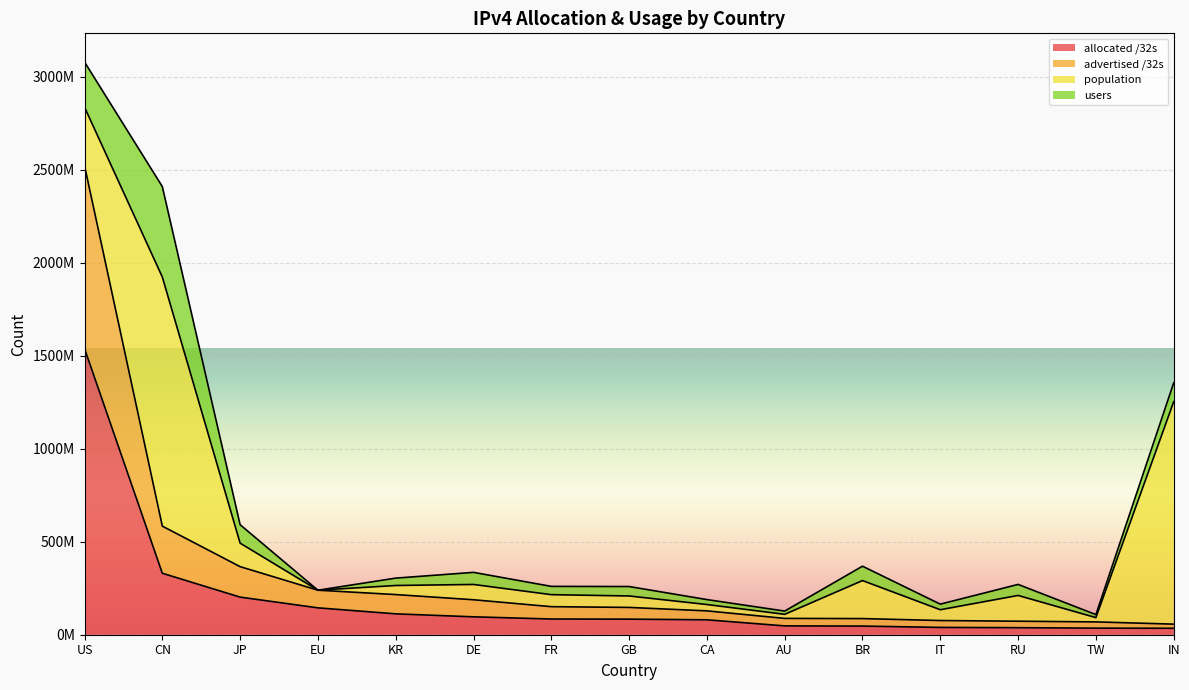

The advertised /32s series shows 56897024 at IN. True or false?

True